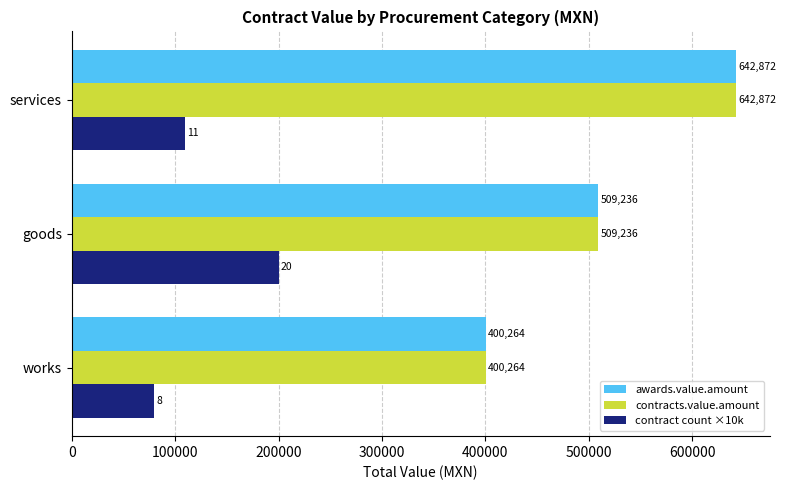

How many data points in awards.value.amount are less than 509236?

1